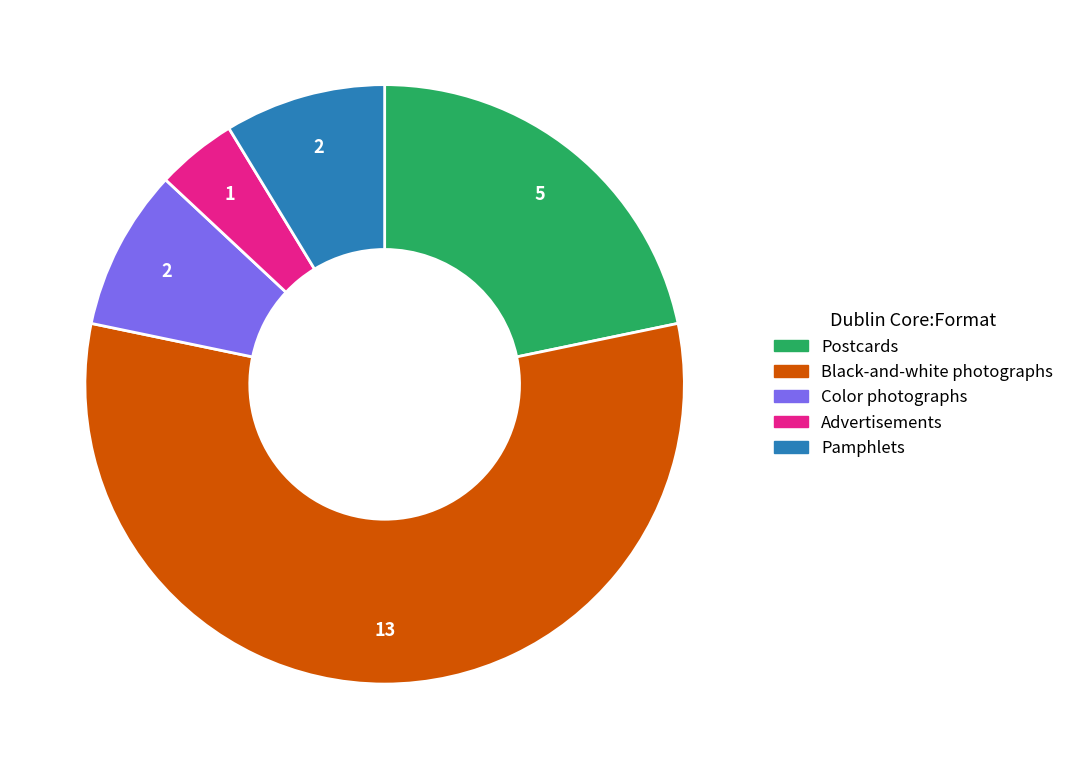

How many slices are in this pie chart?

5